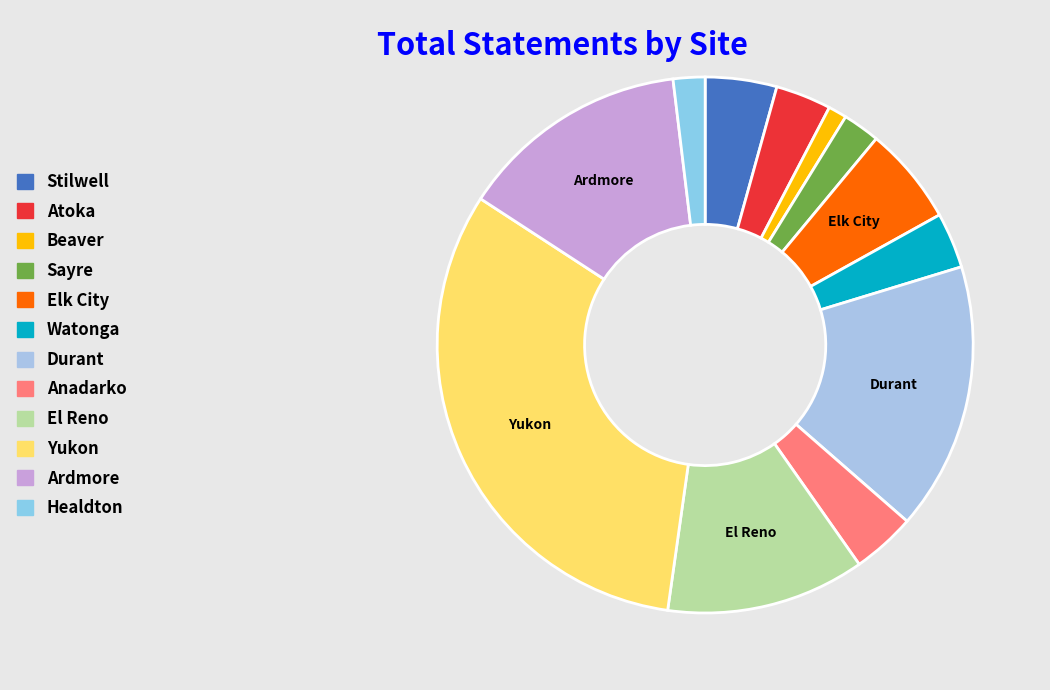

Count the number of slices in the pie.

12